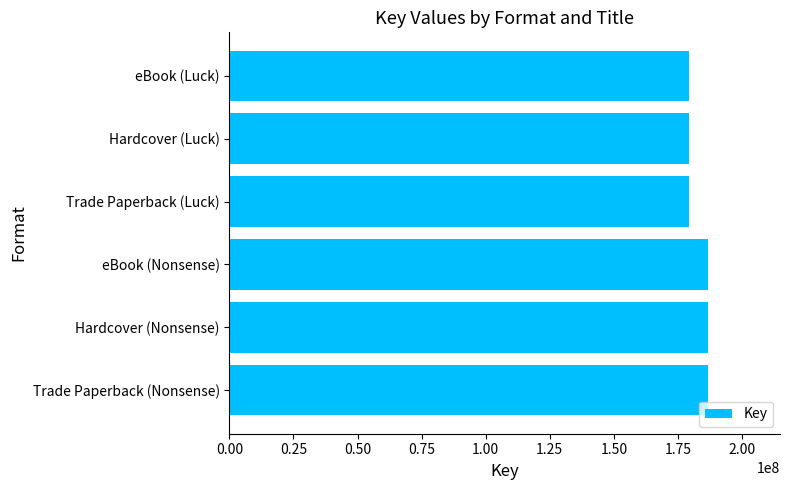

Is it true that the value at eBook (Luck) is 179452987?

True